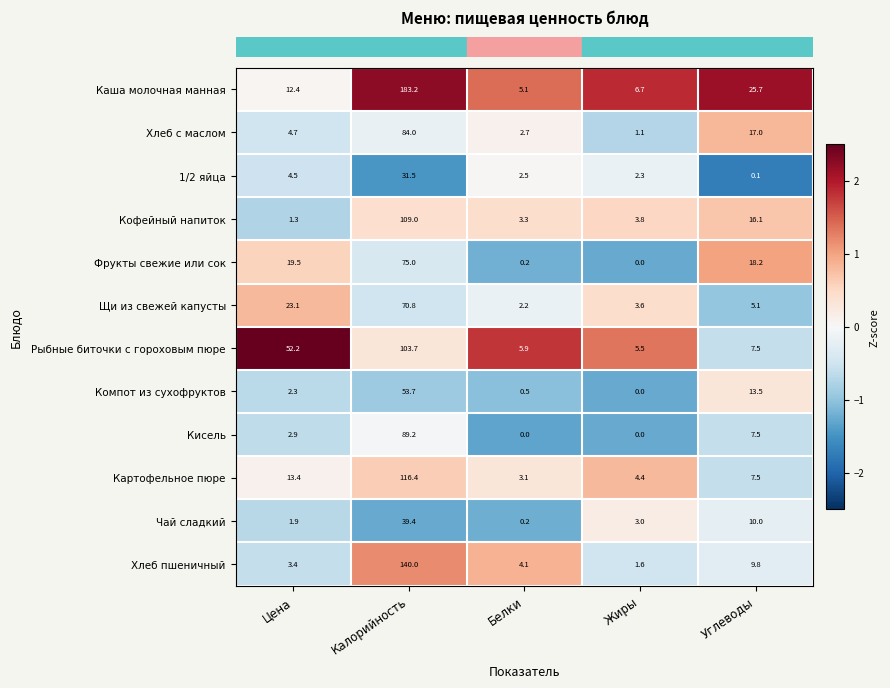

What is the difference between the highest and lowest values at Белки?

5.9